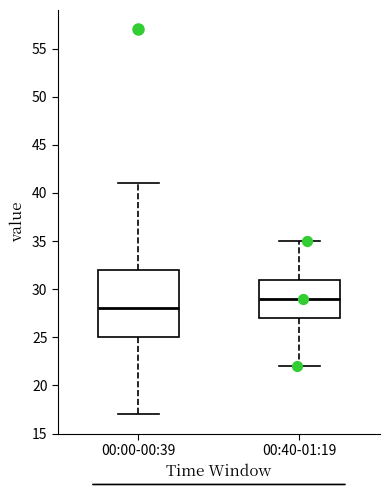

Which box's median line is the lowest?

00:00-00:39